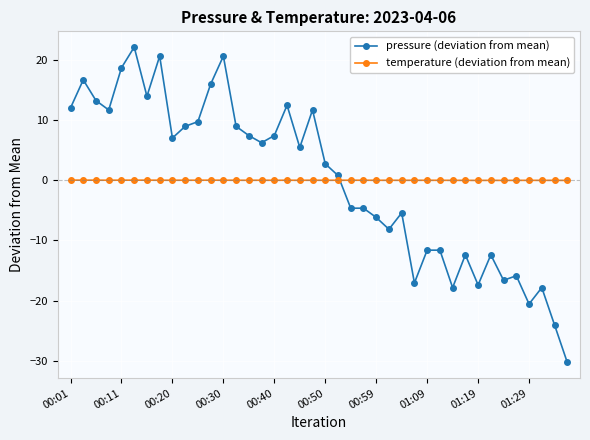

How many data points in pressure (deviation from mean) are less than 5?

20